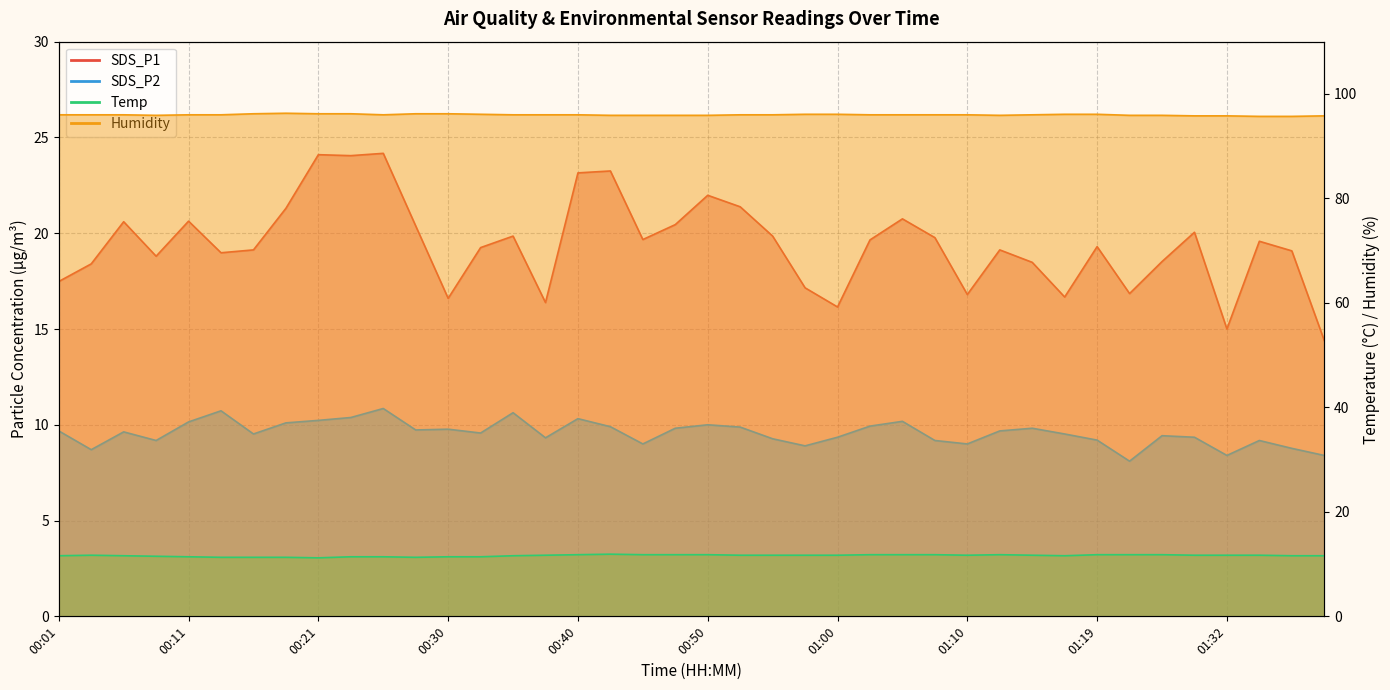

At which category is the sum across all series the highest?

00:25